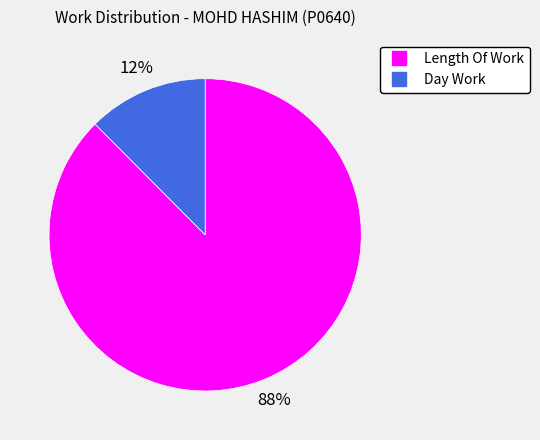

Is it true that Length Of Work is 75% of the pie?

False